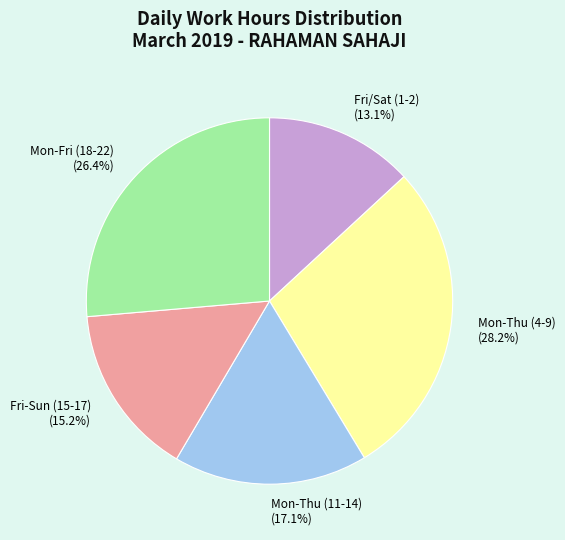

Does Mon-Thu (11-14) (17.1%) account for over 50% of the chart?

No